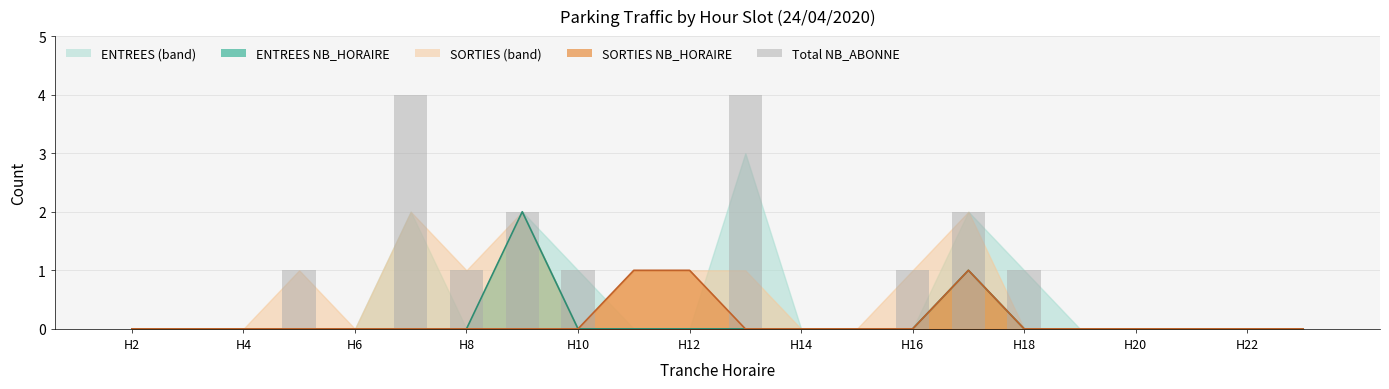

Is the value of Total NB_ABONNE at 12 greater than the value of SORTIES line at H12?

No